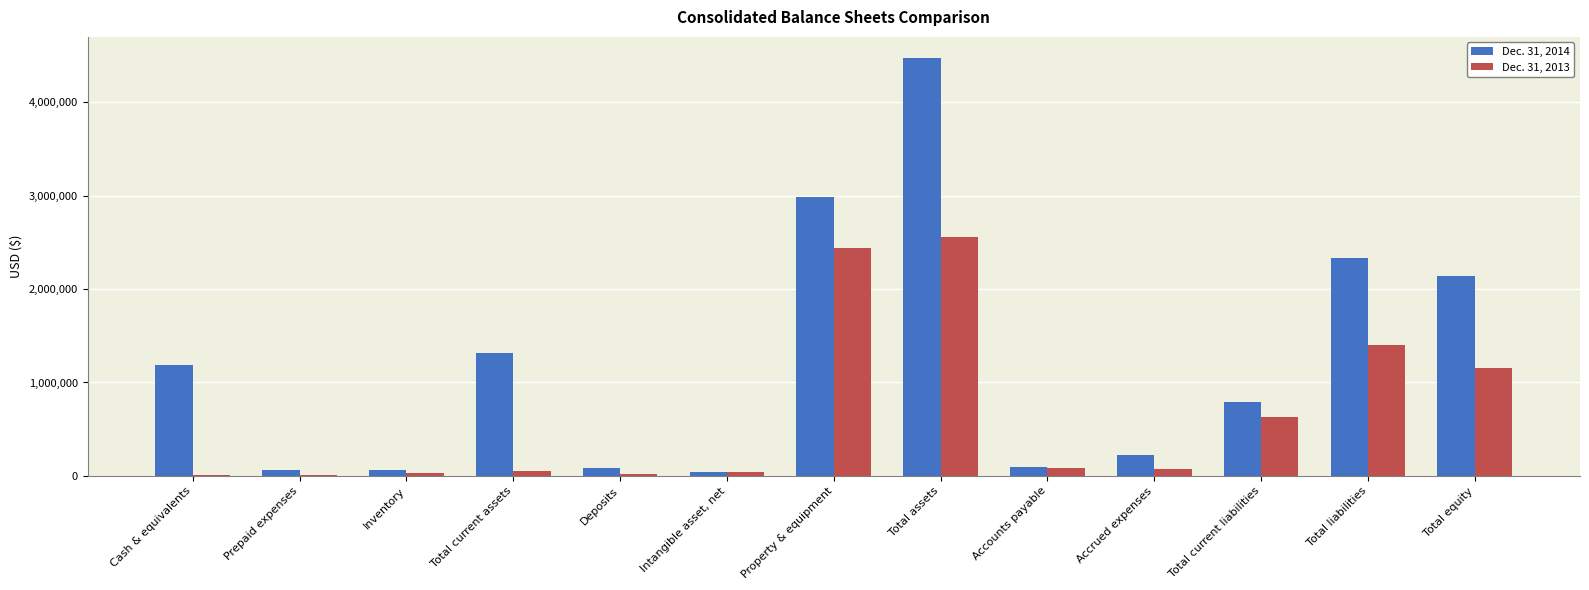

Count the number of data series in this chart.

2